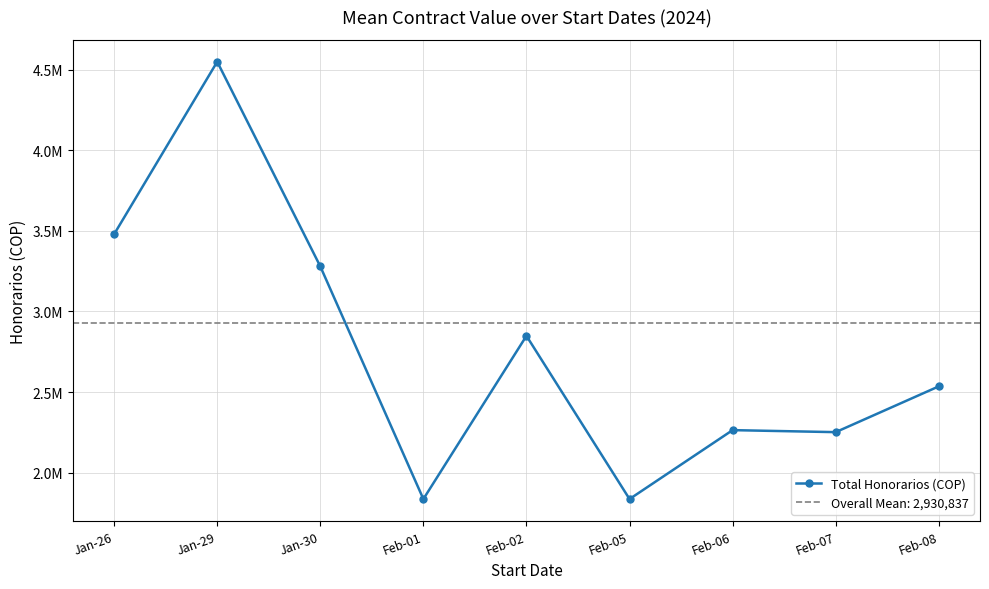

What is the maximum value shown in the chart?

4548562